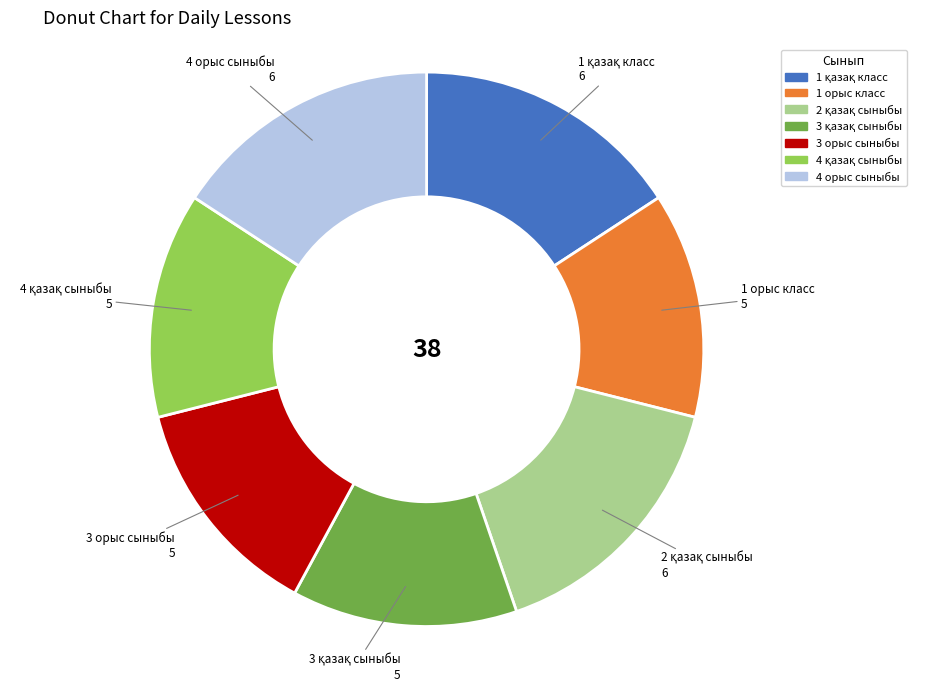

Is it true that 1 орыс класс is 13% of the pie?

True